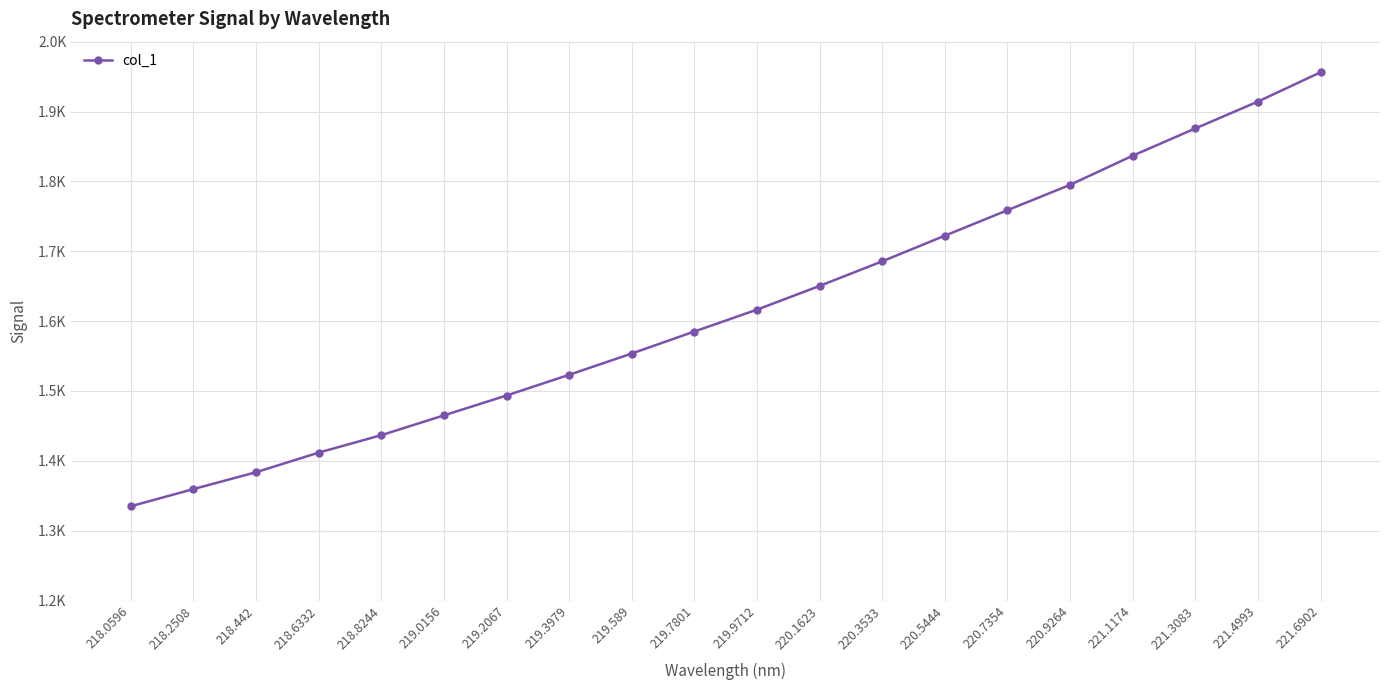

Reading right to left, list all the values displayed in this chart.

221.6902=1956.2	221.4993=1914.2	221.3083=1875.8	221.1174=1836.8	220.9264=1795.1	220.7354=1758.7	220.5444=1722.3	220.3533=1685.6	220.1623=1650.4	219.9712=1616.4	219.7801=1585.1	219.589=1553.7	219.3979=1523.2	219.2067=1493.5	219.0156=1465.1	218.8244=1436.8	218.6332=1411.8	218.442=1383.7	218.2508=1359.6	218.0596=1335.0